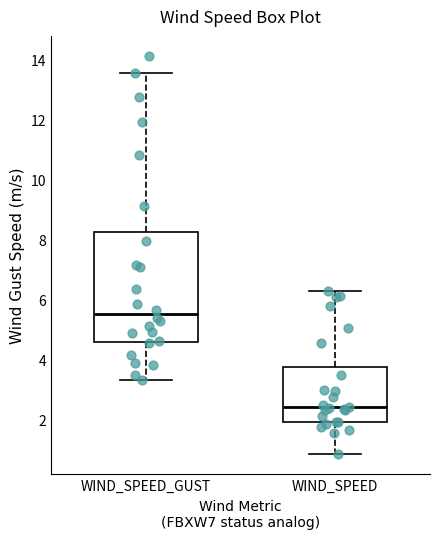

Comparing the boxes themselves (not the whiskers), which one is the tallest?

WIND_SPEED_GUST